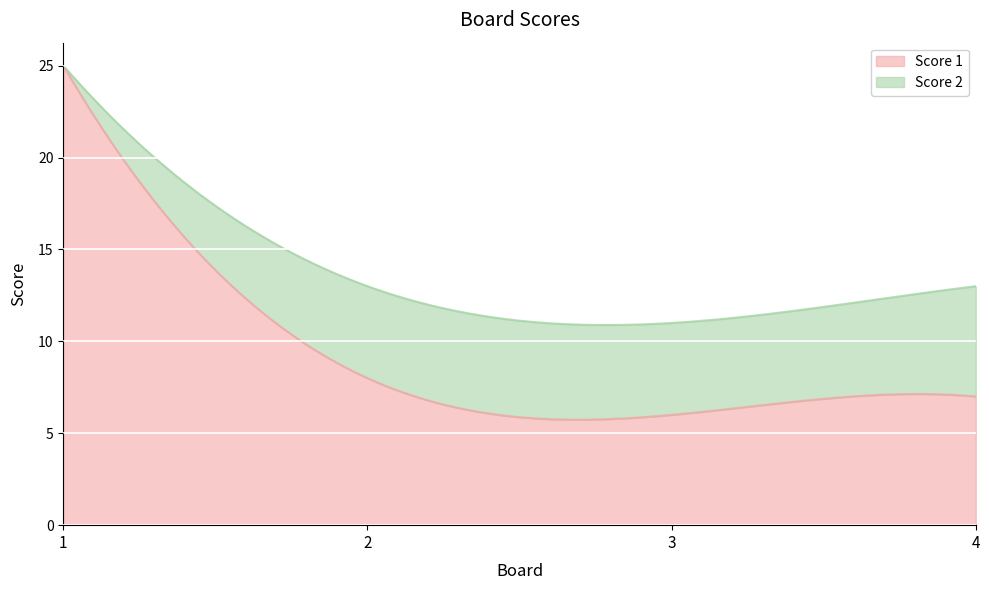

The Score 1 series shows 6 at 3. True or false?

True